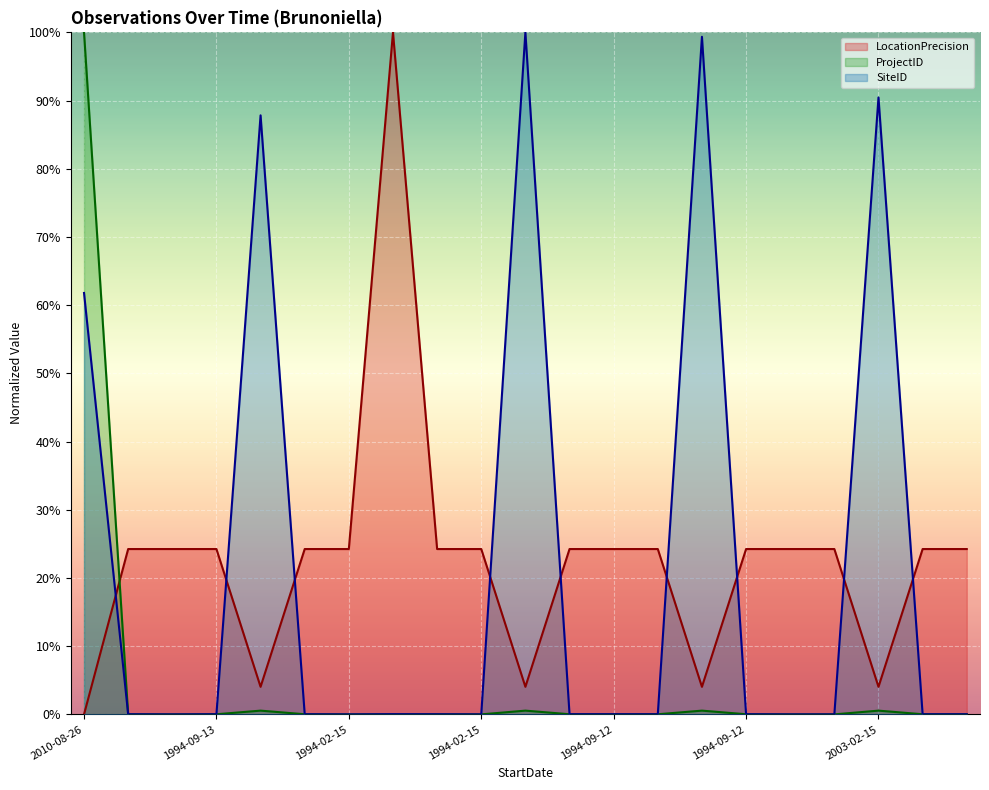

How many times do LocationPrecision and ProjectID cross each other?

1